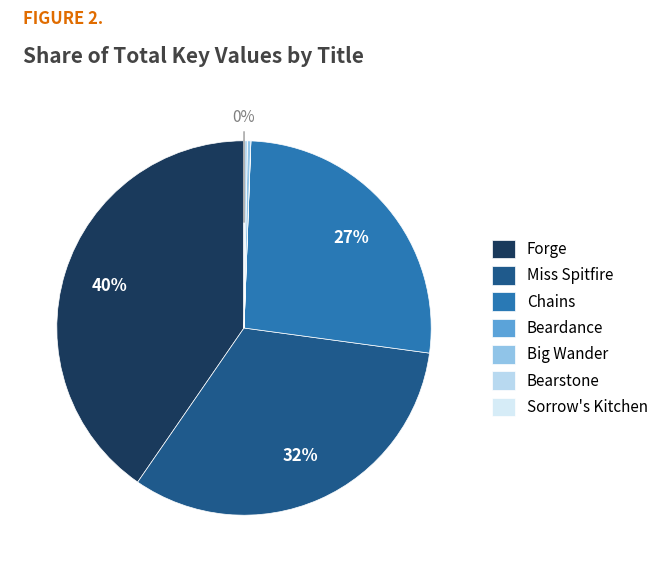

Does Bearstone account for over 50% of the chart?

No